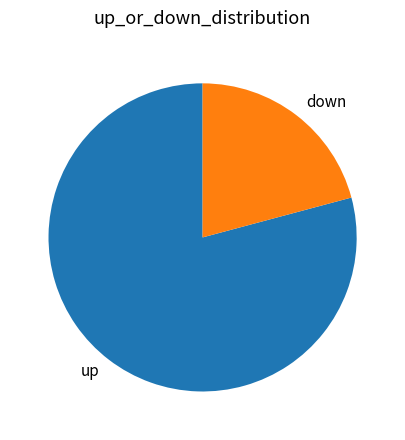

Count the number of slices in the pie.

2